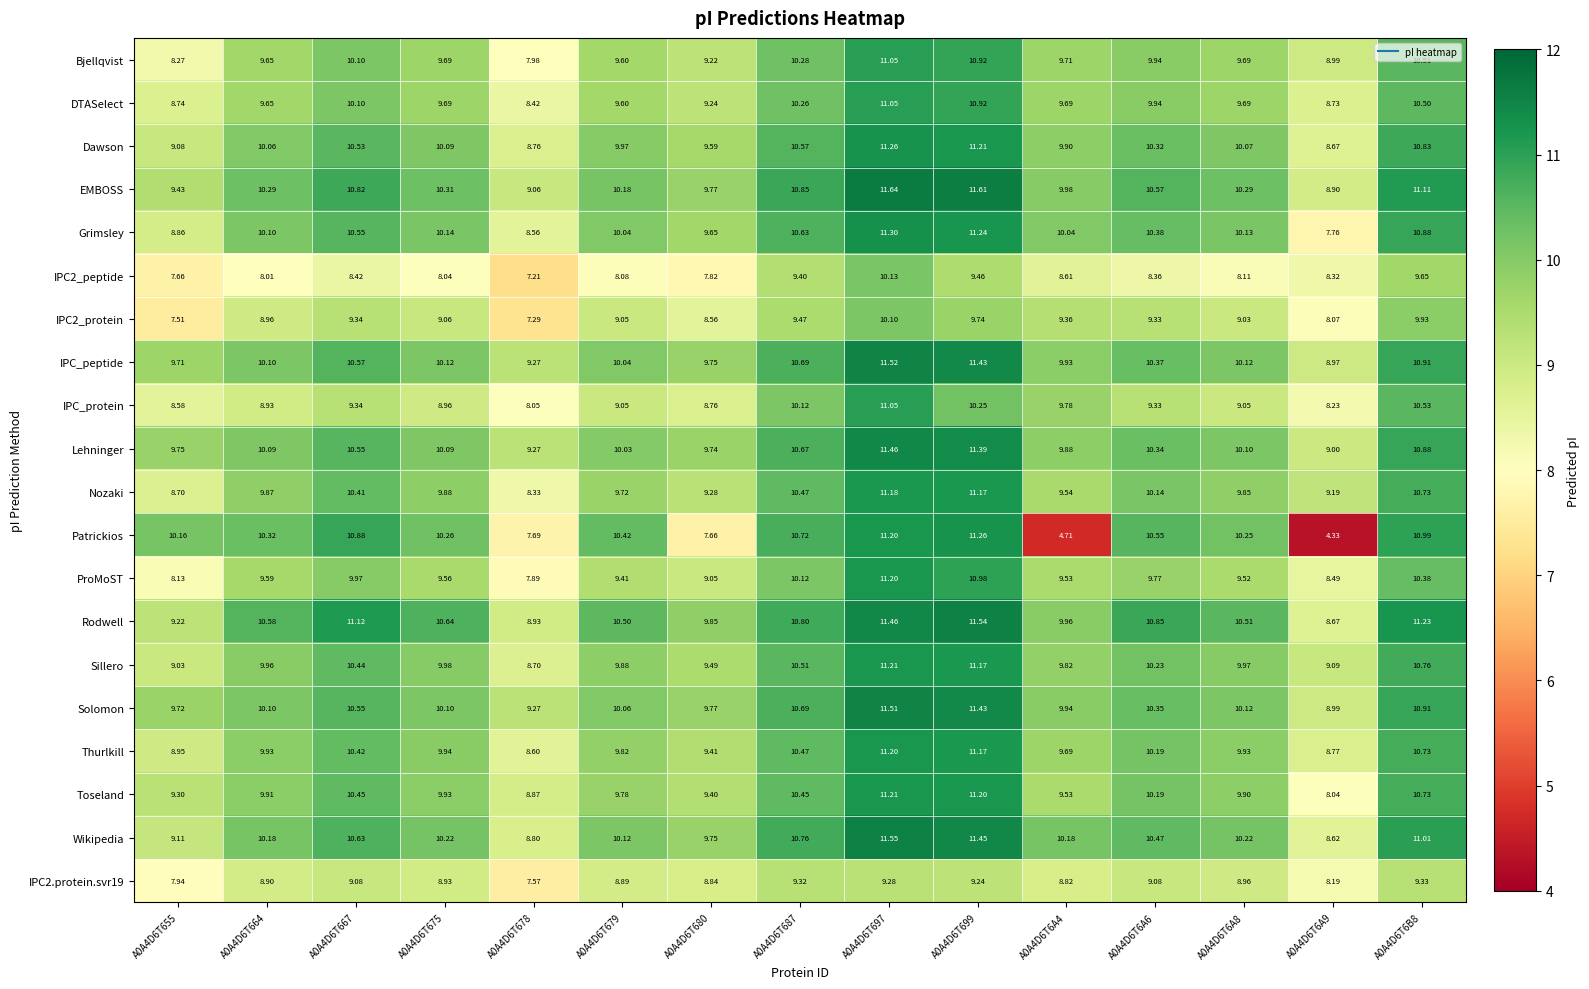

Which series has the largest total across all categories?

Rodwell